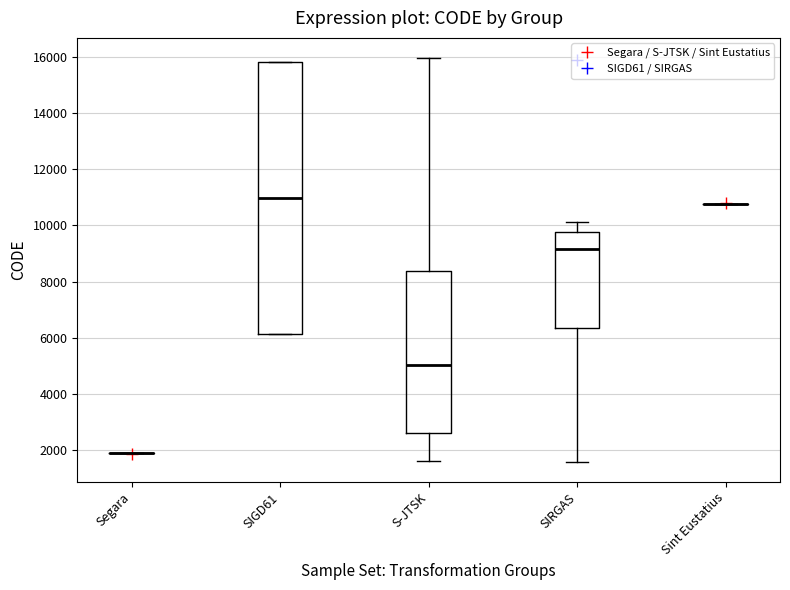

Reading left to right, read every box against the y-axis: the position of its median line, the range the box covers, and the ends of its whiskers. The values are not printed on the chart, so give them approximately, as read against the axis.

Segara: box collapsed to a line at 1800, whiskers 1800 to 1800
SIGD61: median 11000, box 6200 to 15800, whiskers 6200 to 15800
S-JTSK: median 5000, box 2600 to 8400, whiskers 1600 to 16000
SIRGAS: median 9200, box 6400 to 9800, whiskers 1600 to 10200
Sint Eustatius: box collapsed to a line at 10800, whiskers 10800 to 10800